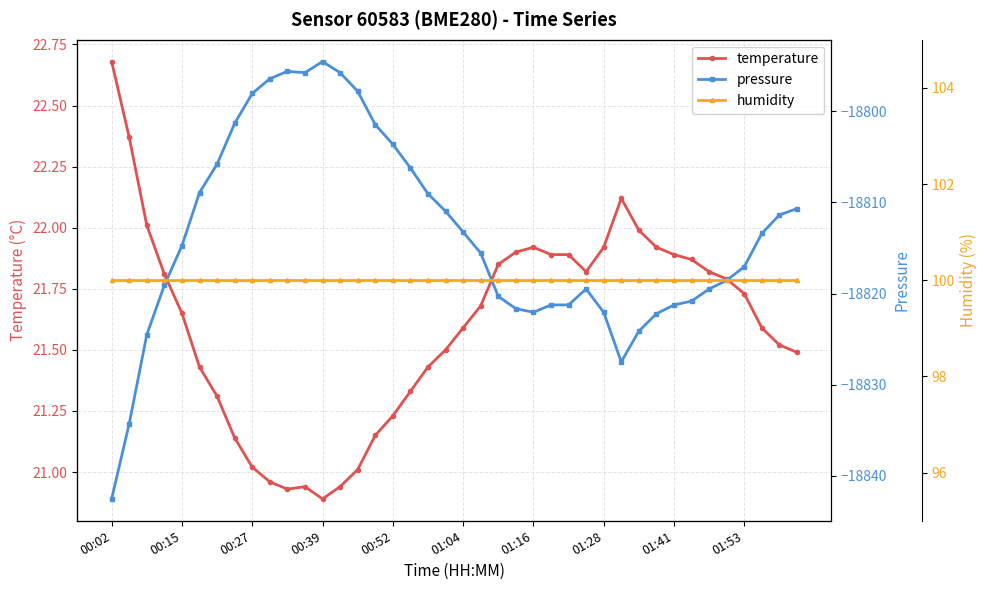

What is the sum of the pressure values at 22 and 29?

-37647.8